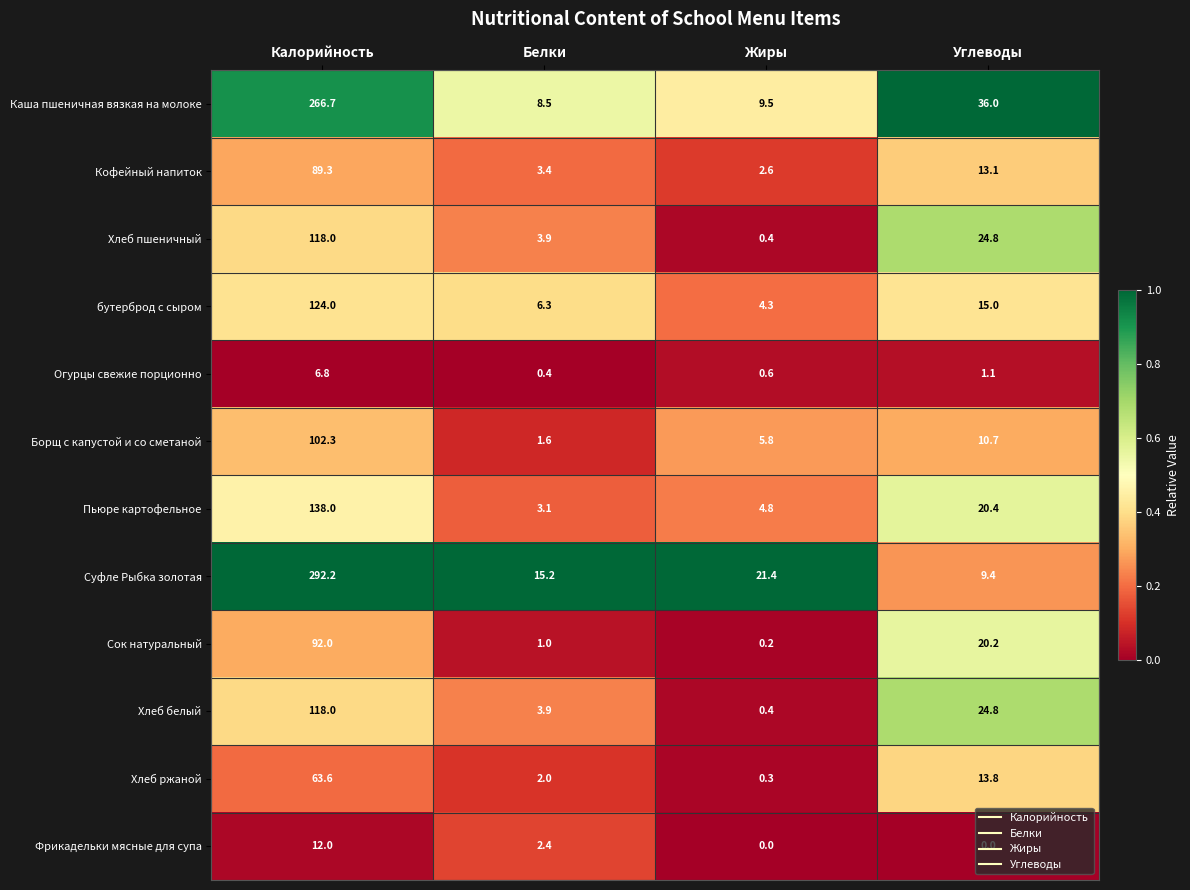

What is the total value across all series at Калорийность?

1422.9